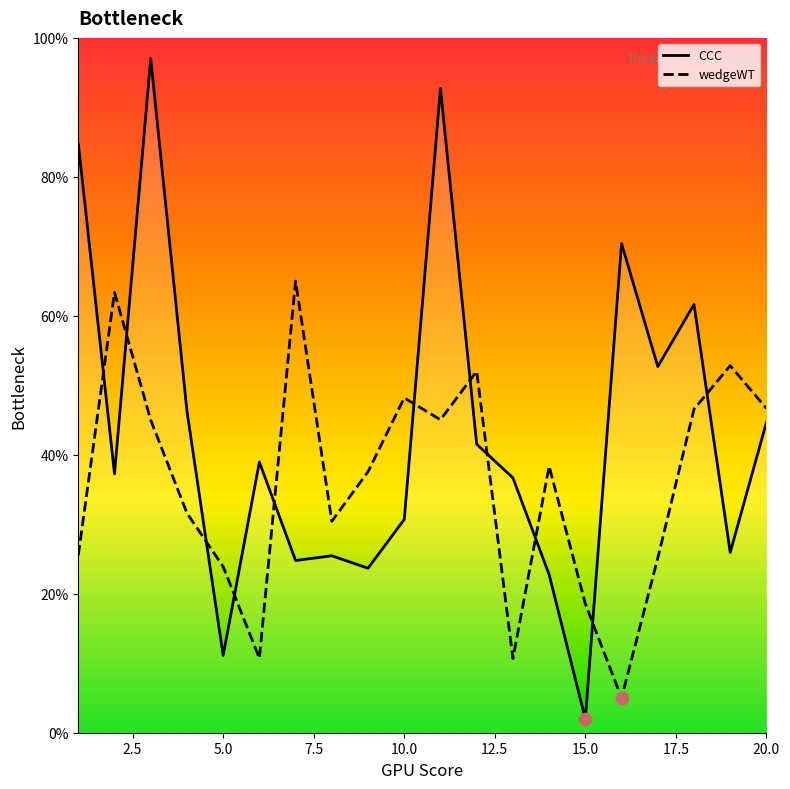

Is the value of CCC at 17 greater than the value of wedgeWT at 16?

Yes